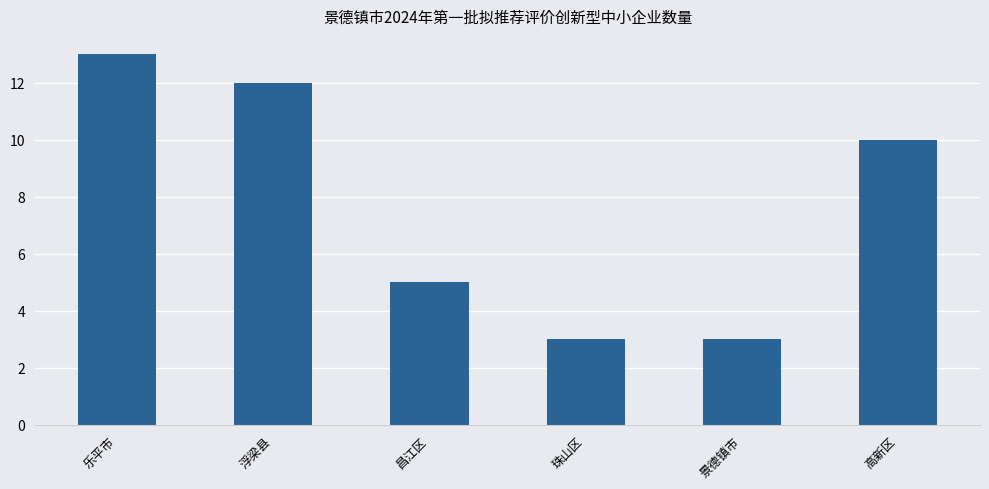

What is the ratio of the value at 乐平市 to the value at 昌江区?

2.6